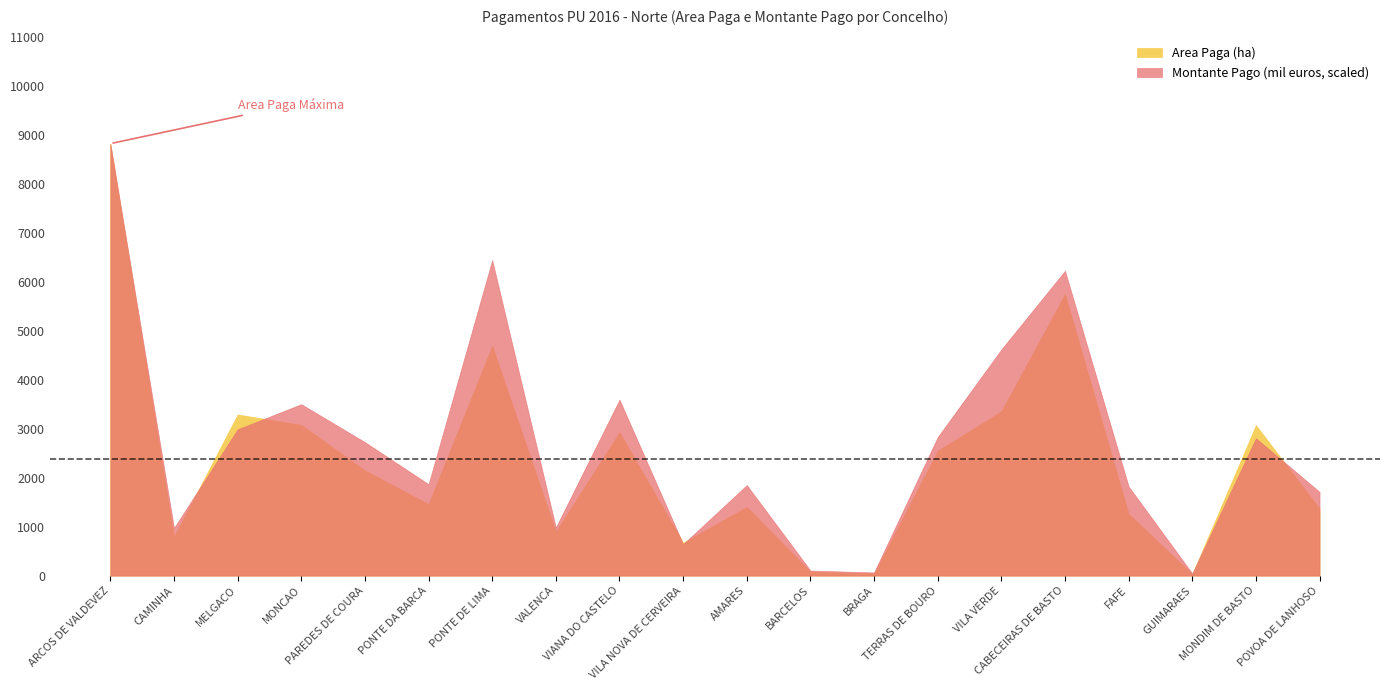

What is the lowest value of the Area Paga (ha) series?

30.3